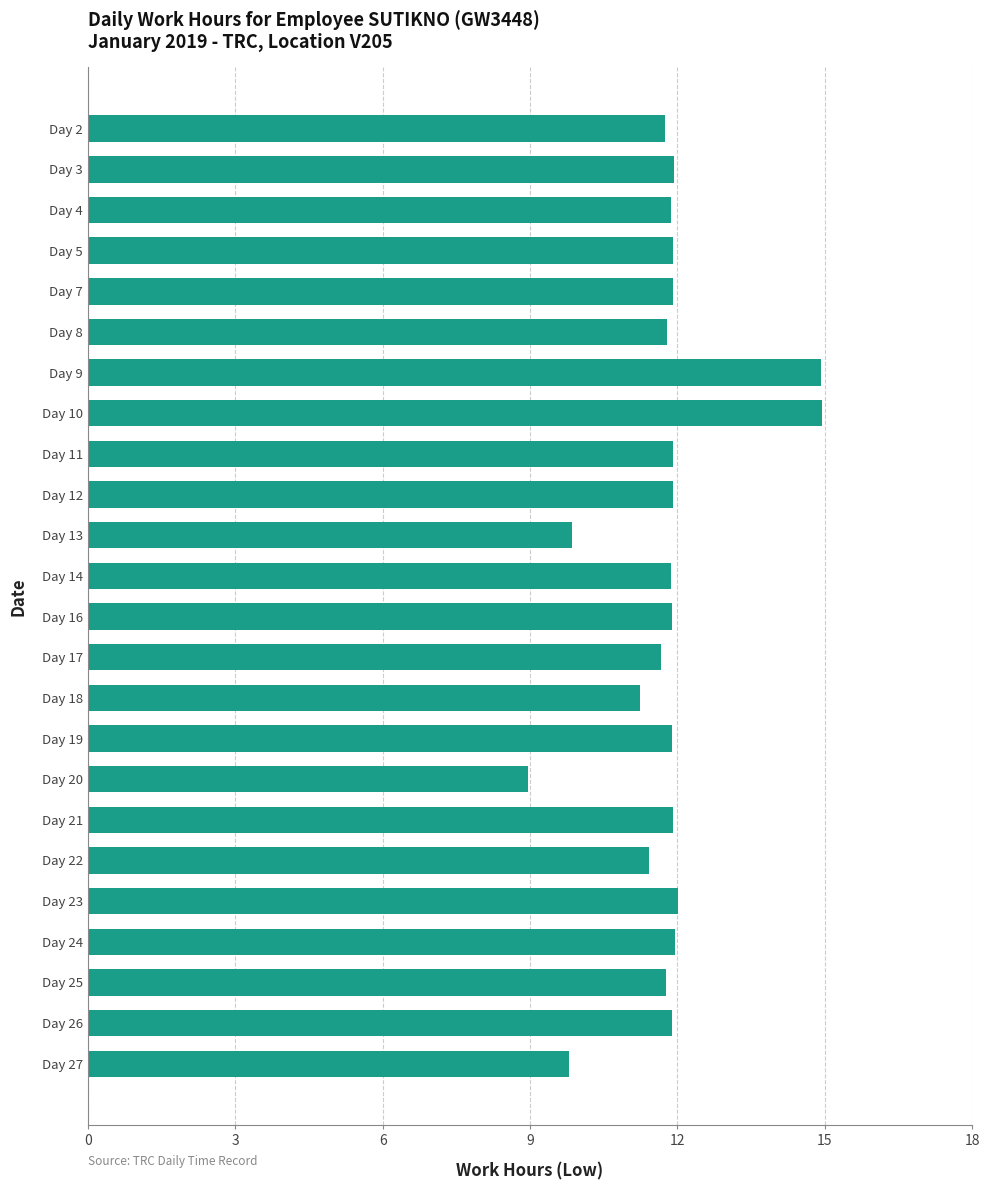

The chart shows a value of 11.9 at Day 11. True or false?

True